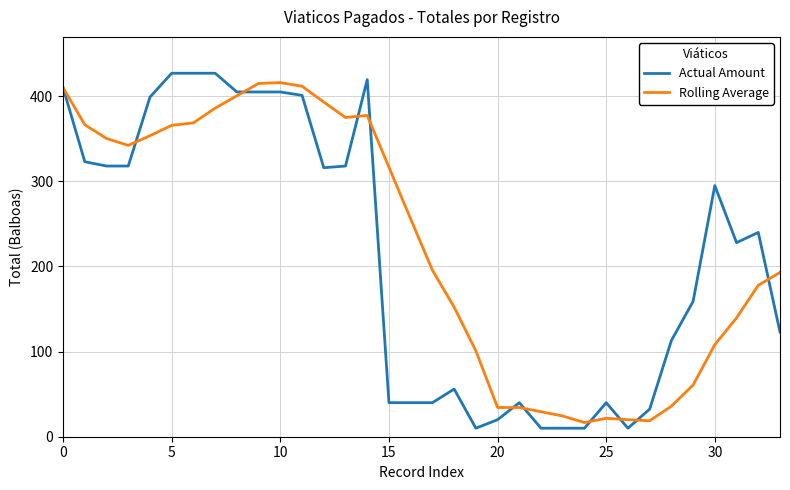

Which series has the largest range (max minus min)?

Actual Amount